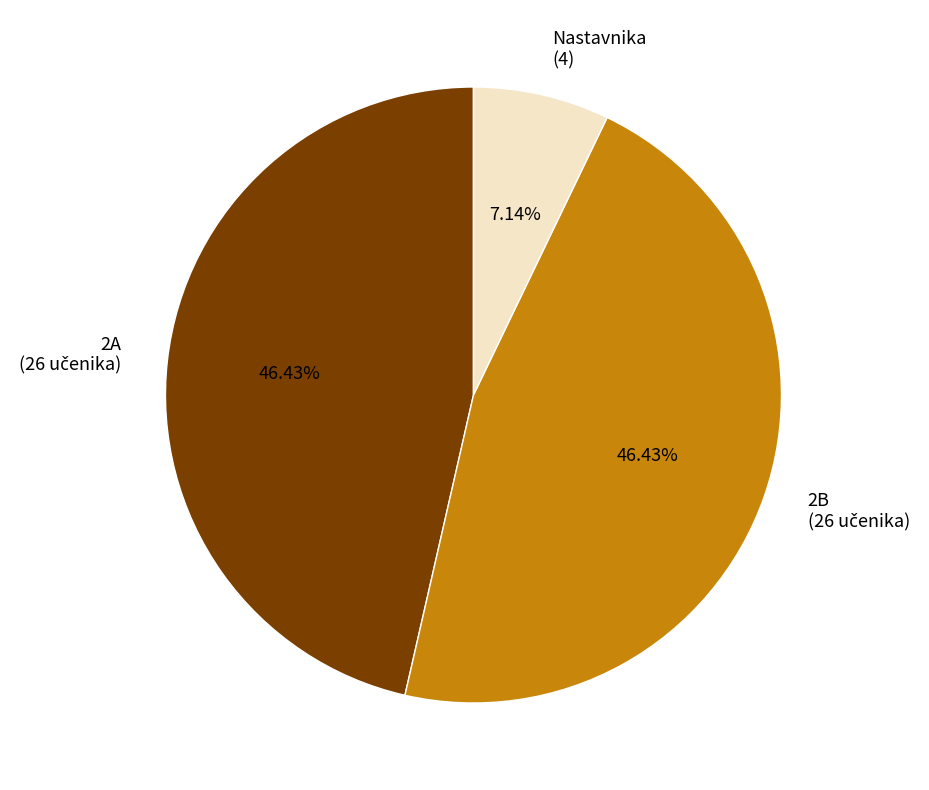

Is there a majority slice in this chart?

No